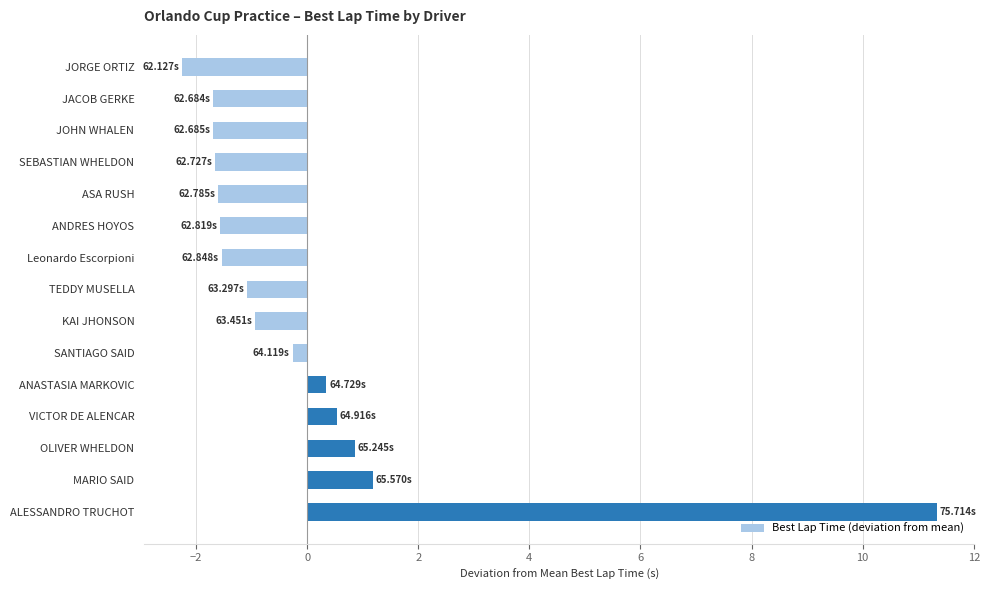

At which label is the value closest to 4?

MARIO SAID